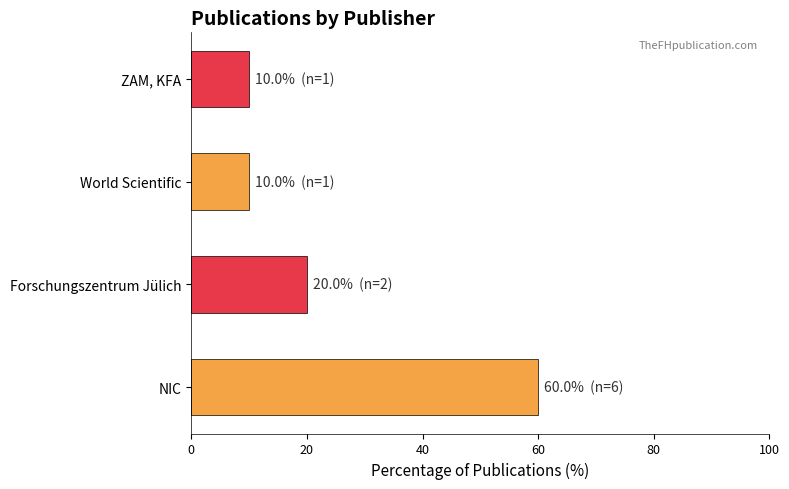

What is the difference between the maximum and minimum values?

50